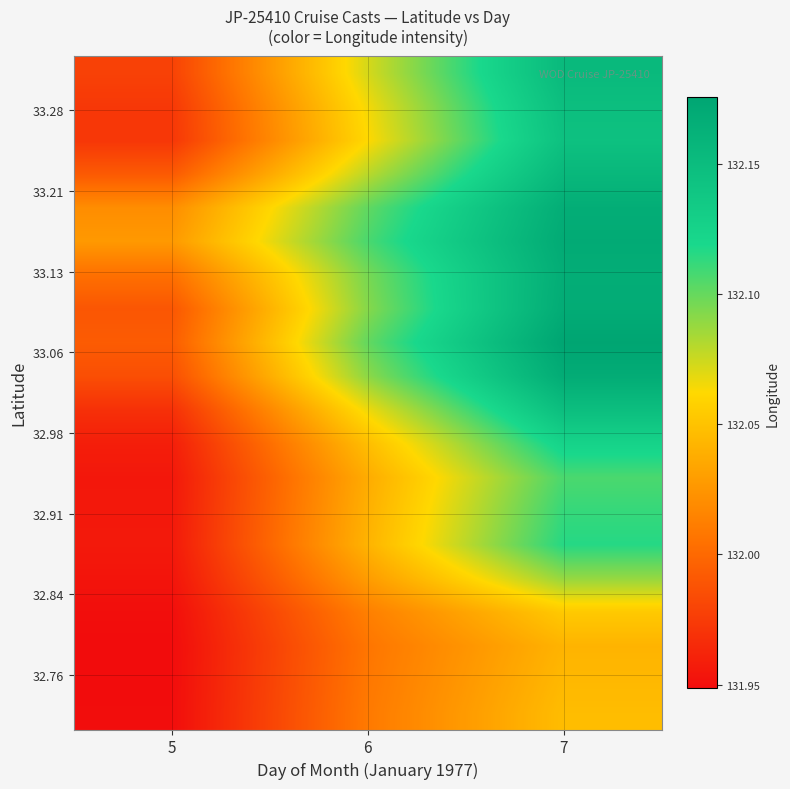

What is the minimum value shown in the chart?

131.9